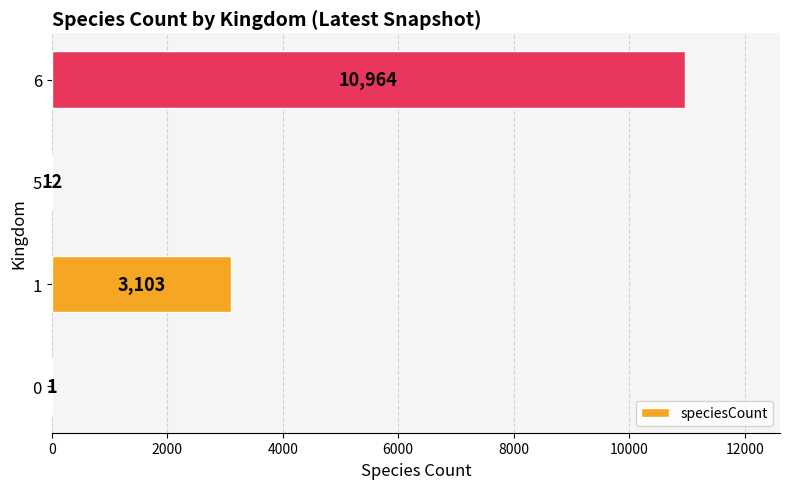

What is the maximum value shown in the chart?

10964